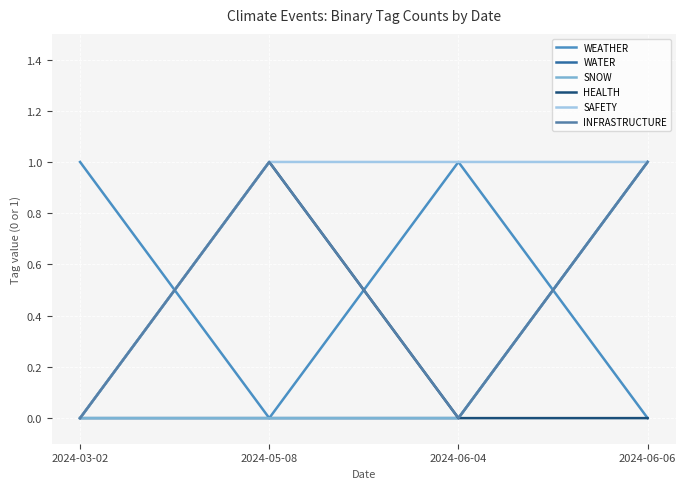

Is this an area chart (filled region under the line)?

No